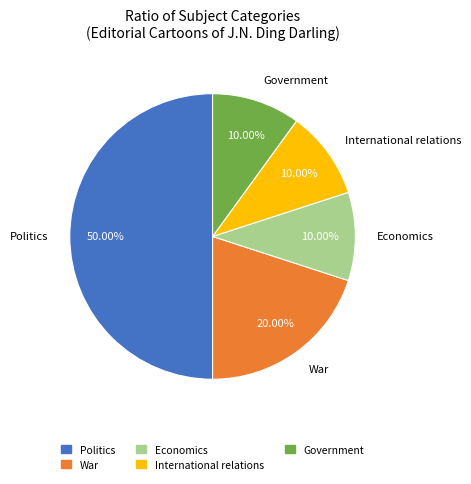

What is the total percentage of Politics and Economics?

60.0%